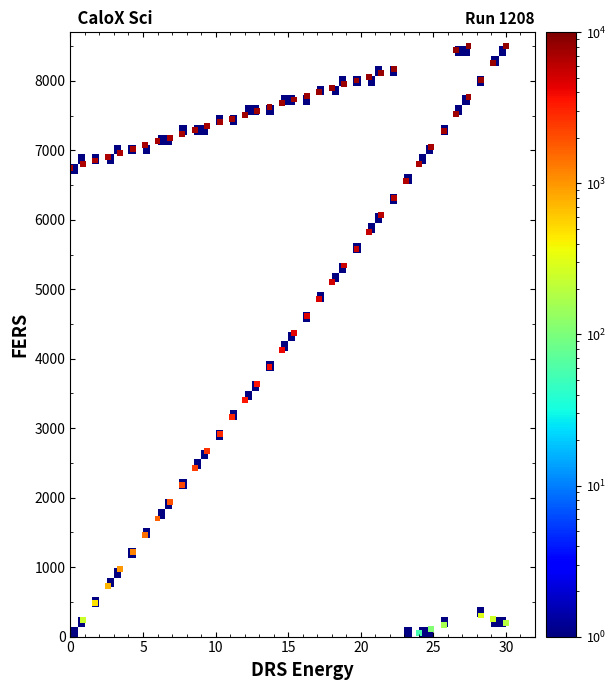

Across all data points, what is the range of X values (max minus min)?

30.0